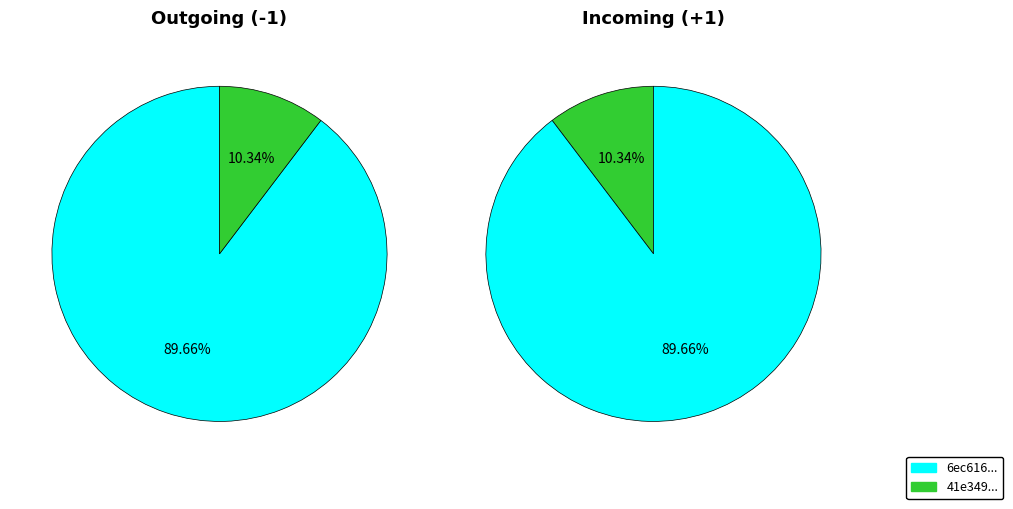

To the nearest percent, what percentage of the pie is values_io_index?

10%